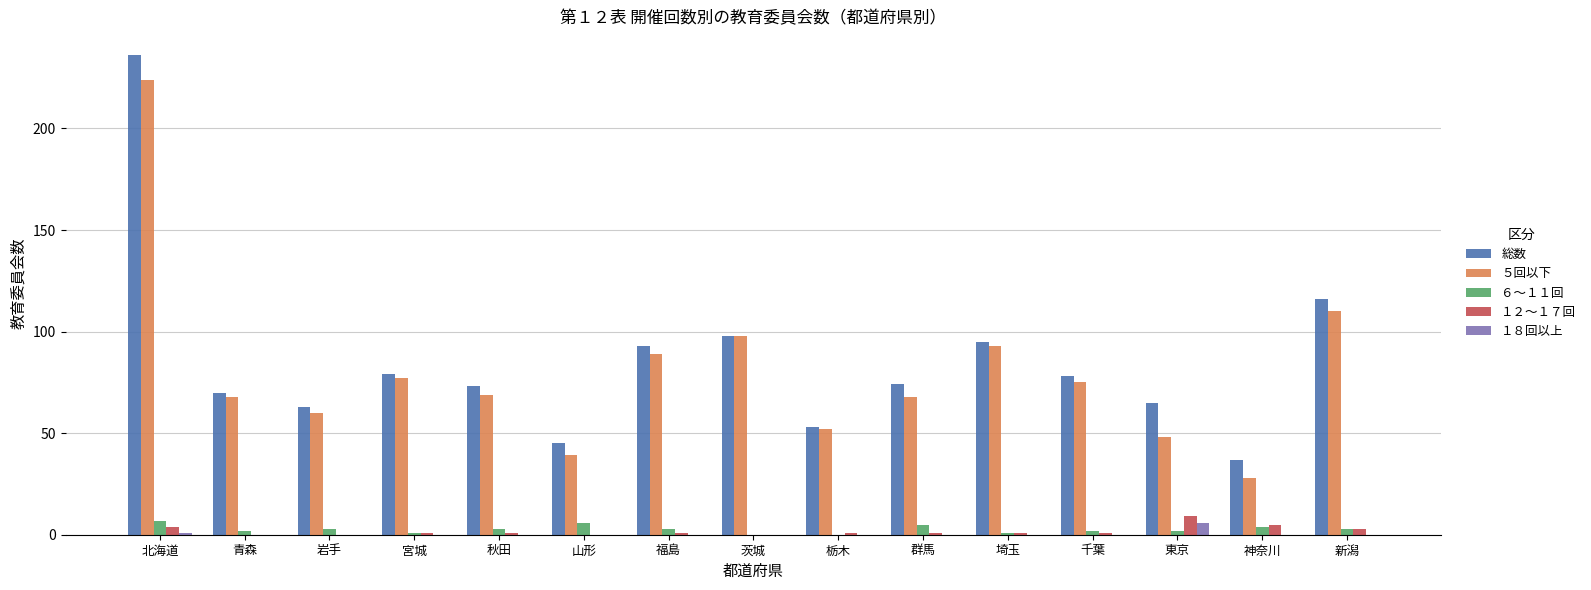

Between 岩手 and 新潟, which series saw the biggest shift?

総数